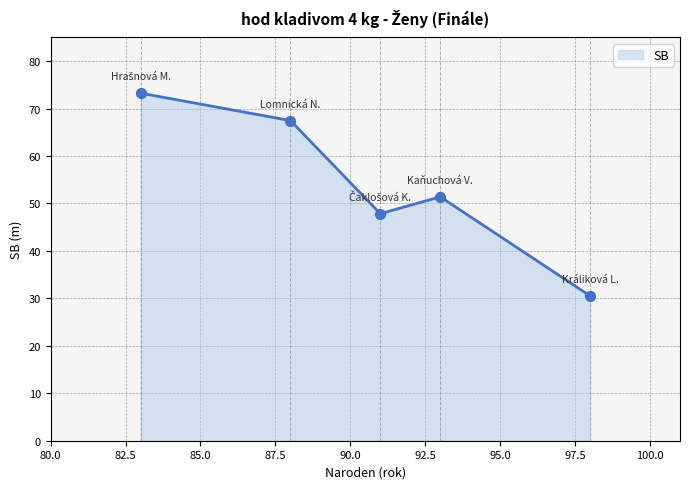

What is the minimum value shown in the chart?

30.5